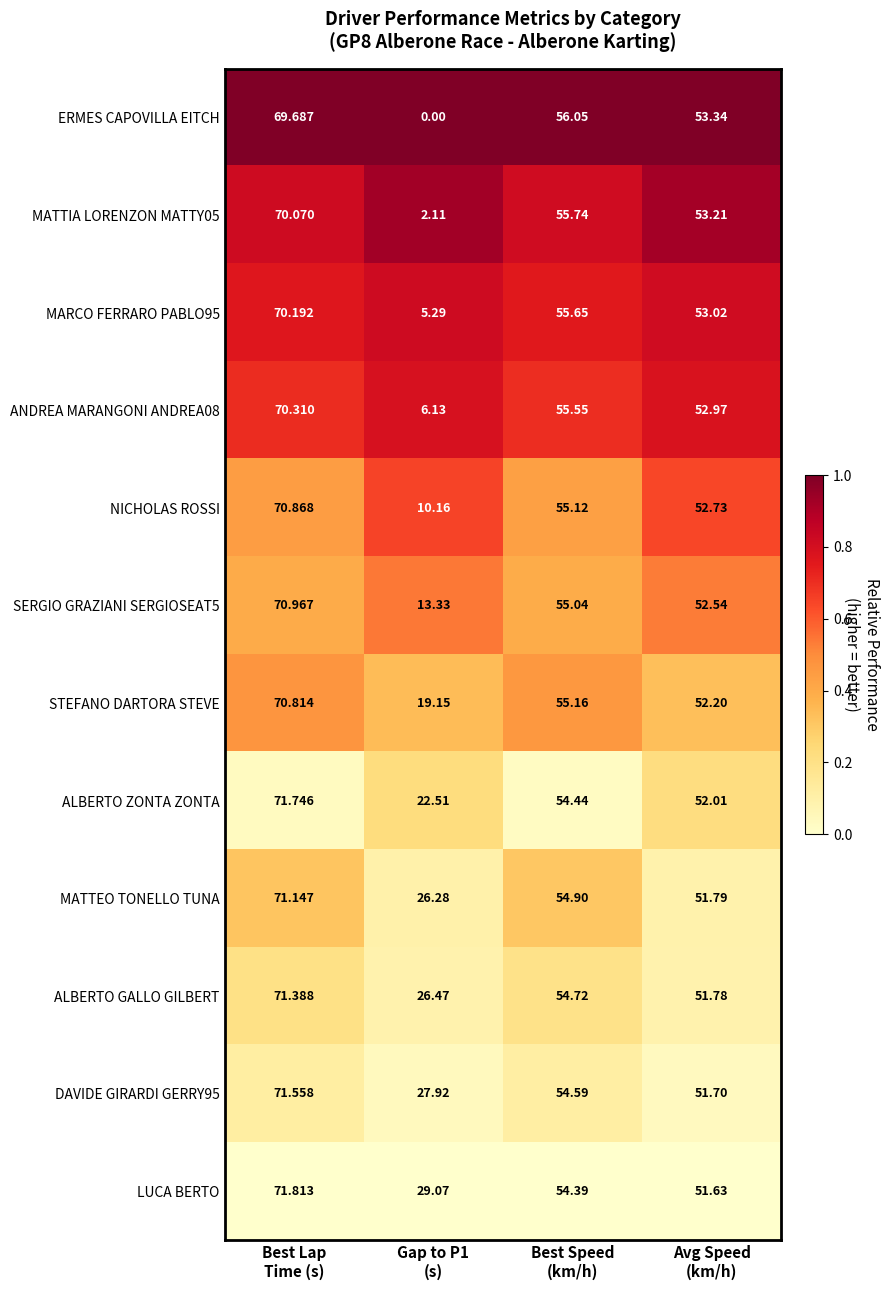

Which series has the widest spread of values?

ERMES CAPOVILLA EITCH